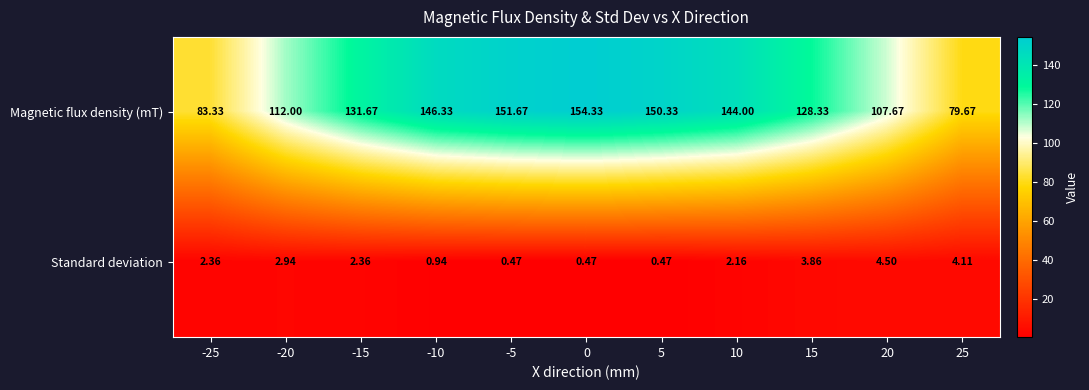

List the series in order of their overall mean, highest first.

Magnetic flux density (mT), Standard deviation